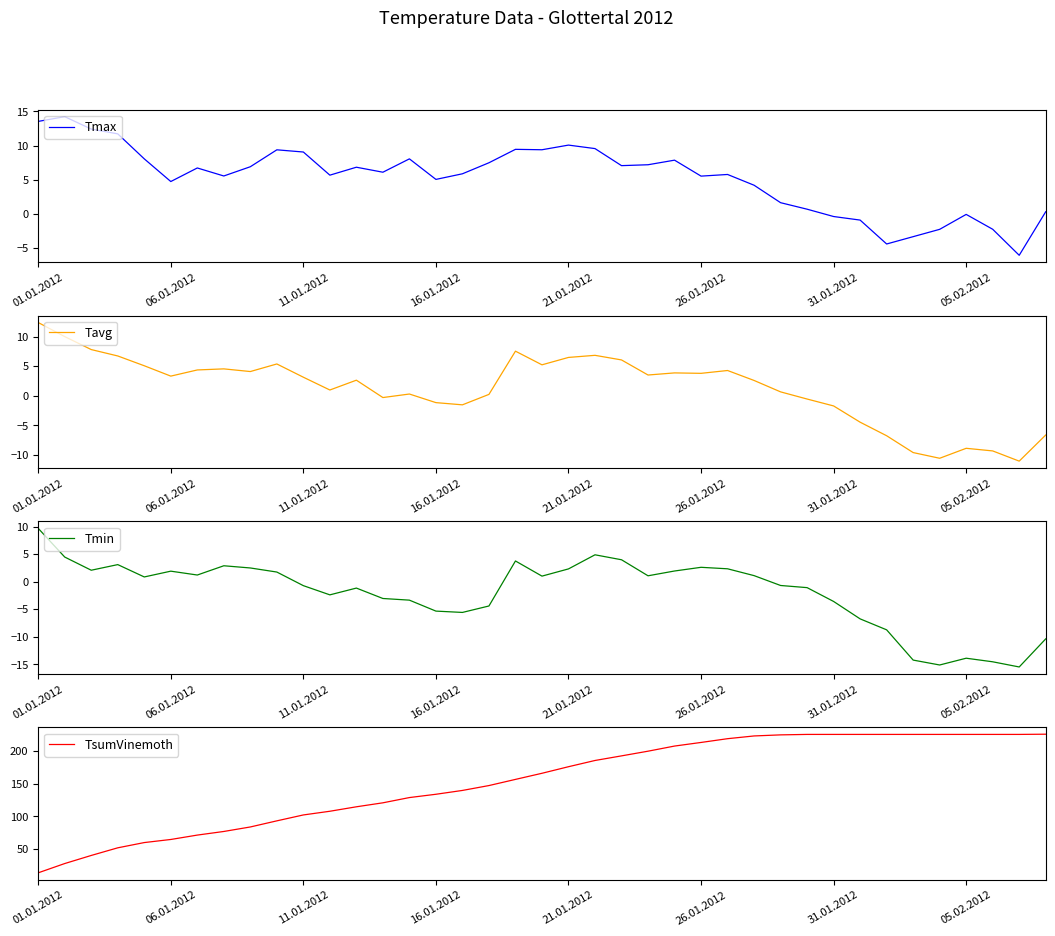

At how many categories does at least one series exceed 224?

11